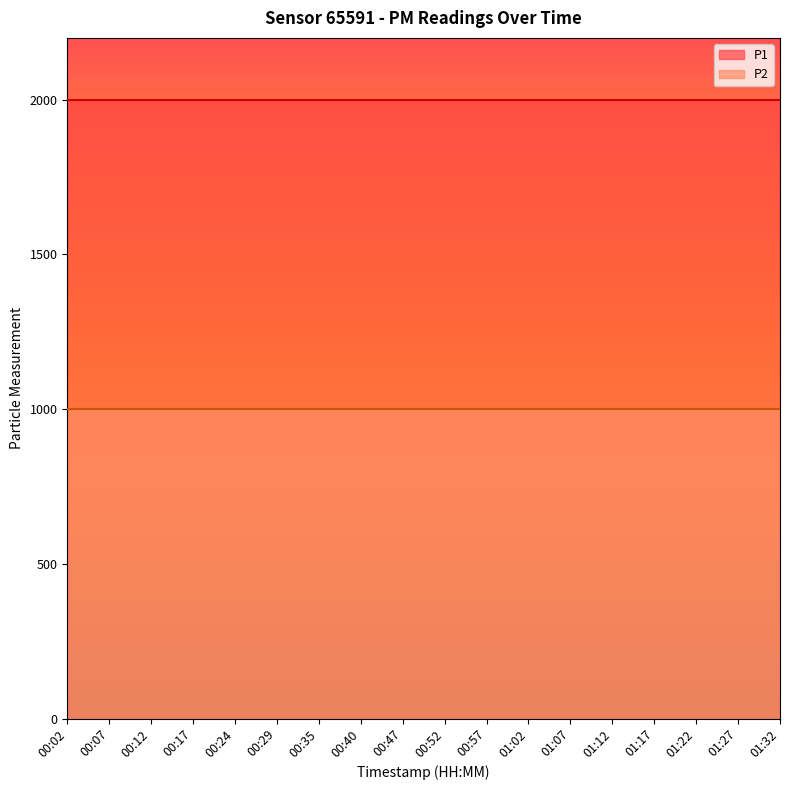

True or false: P2 has a value of 999.9 at 01:07.

True